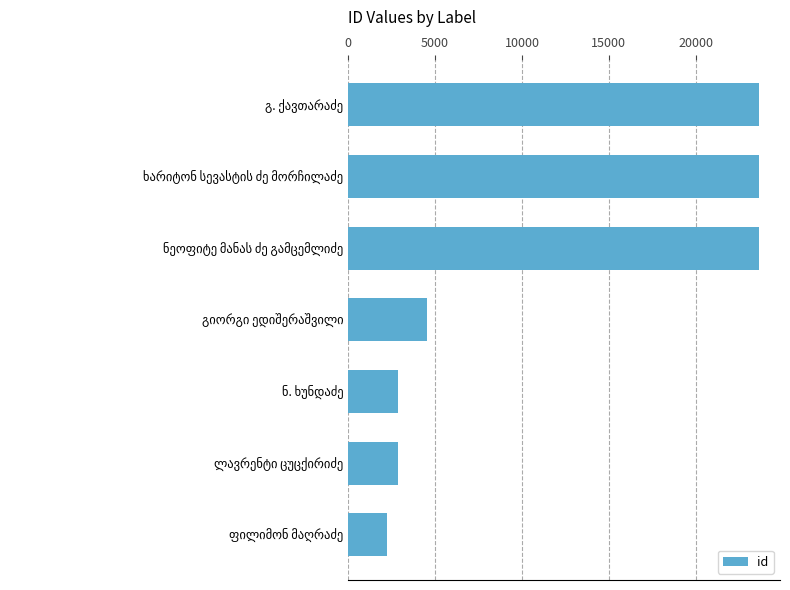

What is the difference between the maximum and second lowest values?

20810